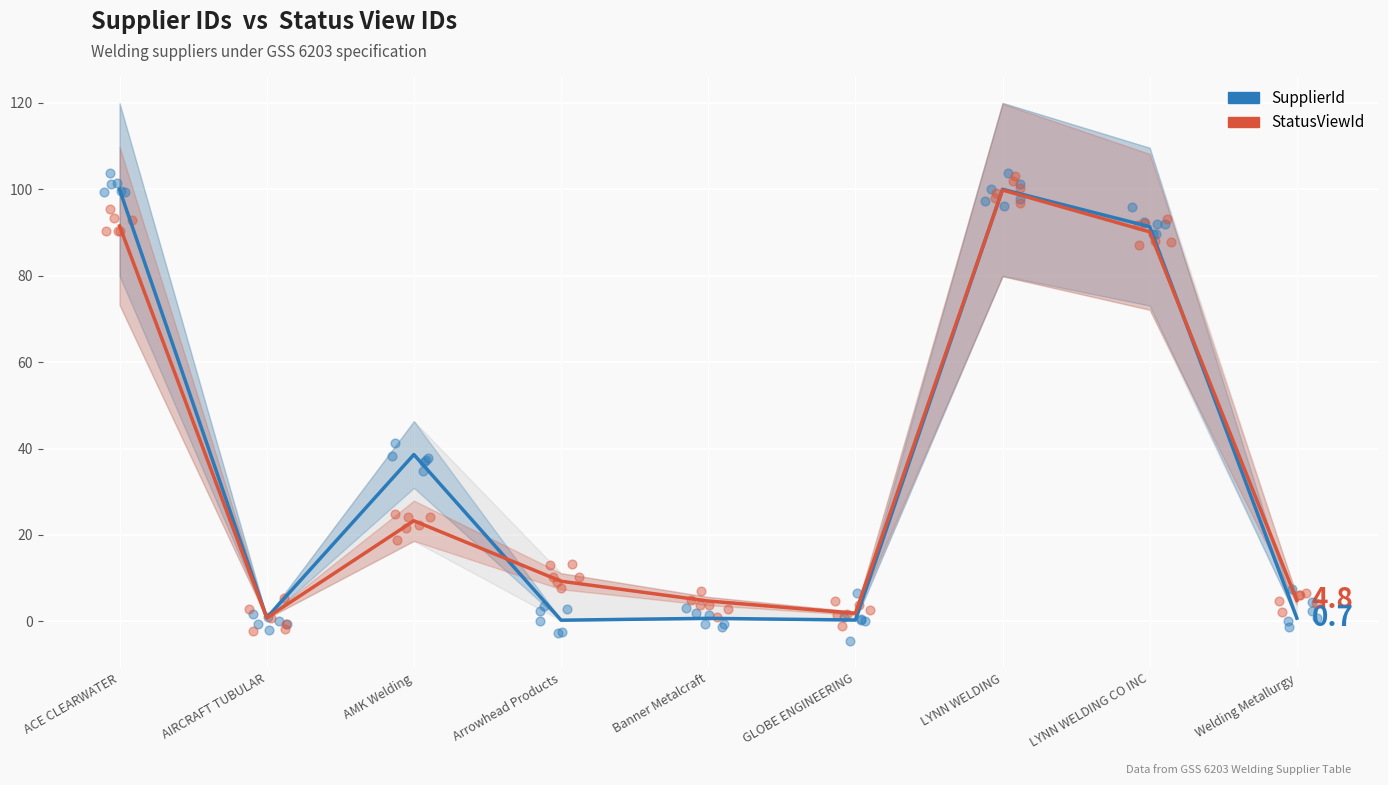

What are all the series names shown in the legend?

SupplierId, StatusViewId